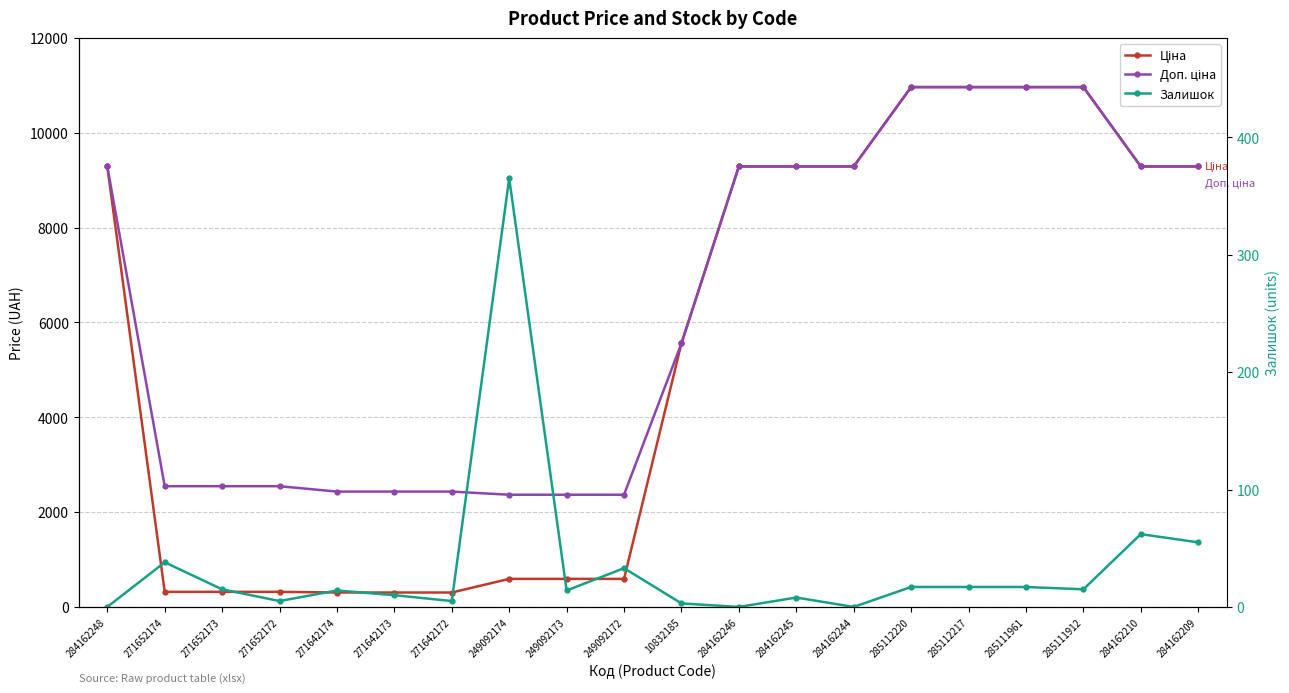

Which category has the lowest value across all series?

284162248